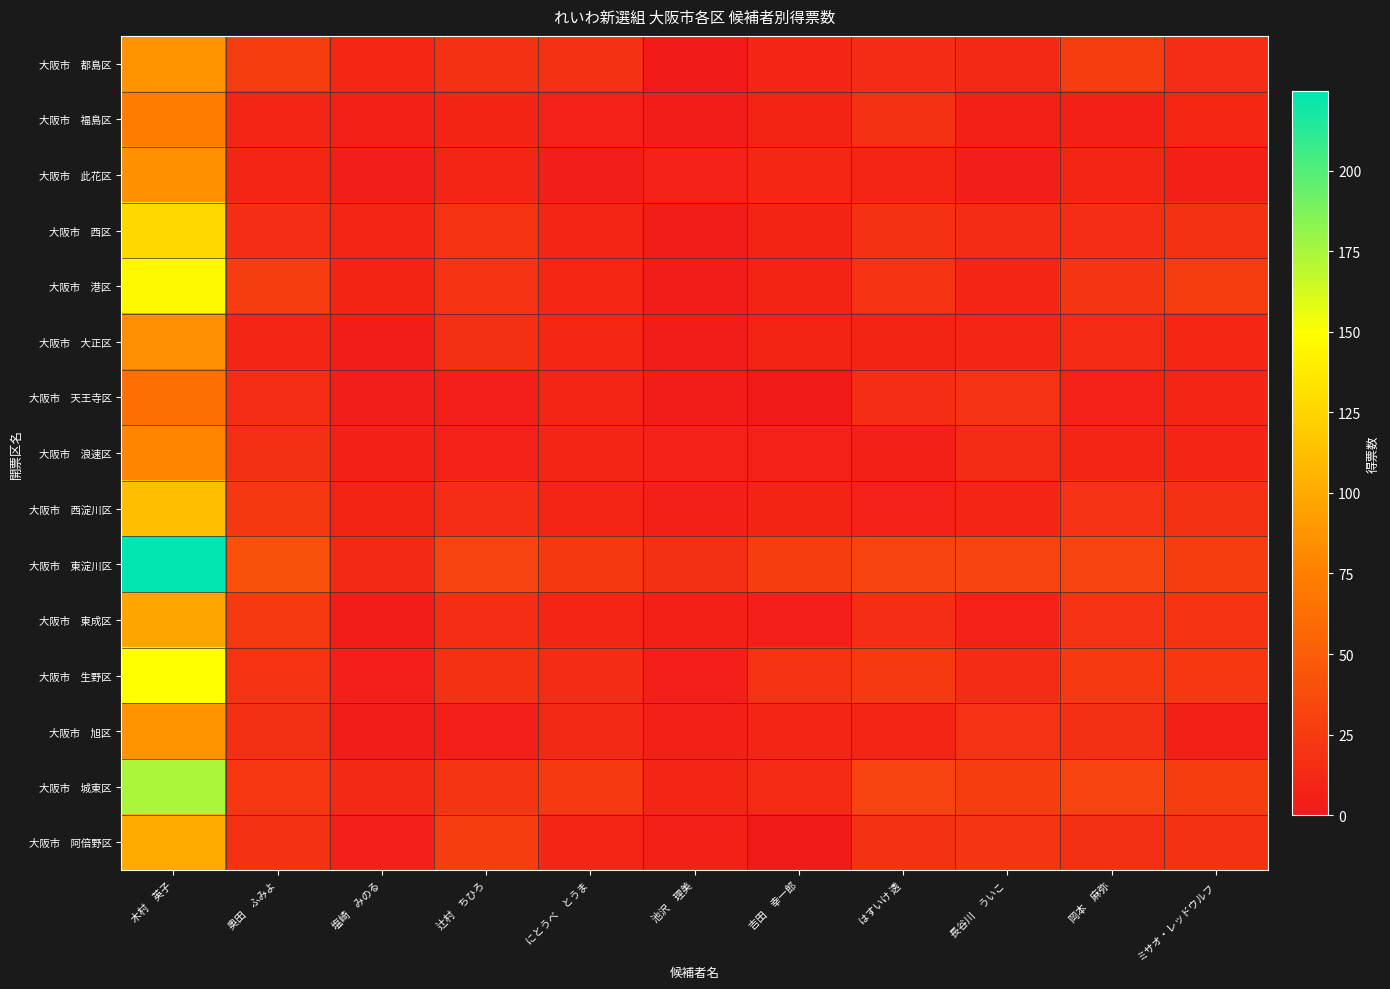

How many data points does each series have?

11